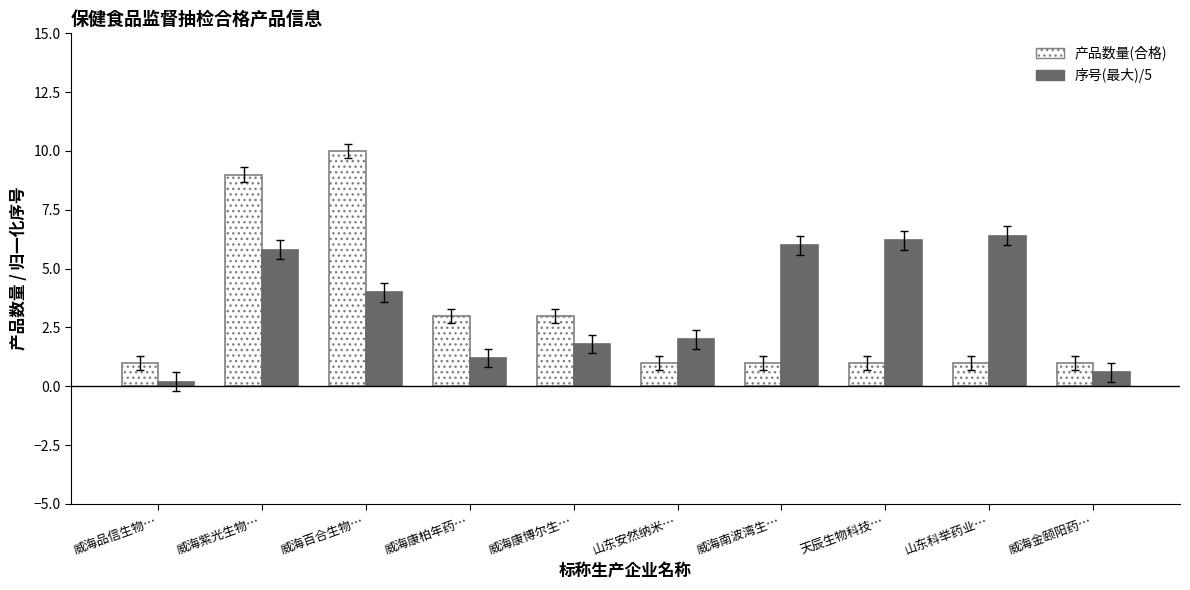

What is the lowest value of the 产品数量(合格) series?

1.0